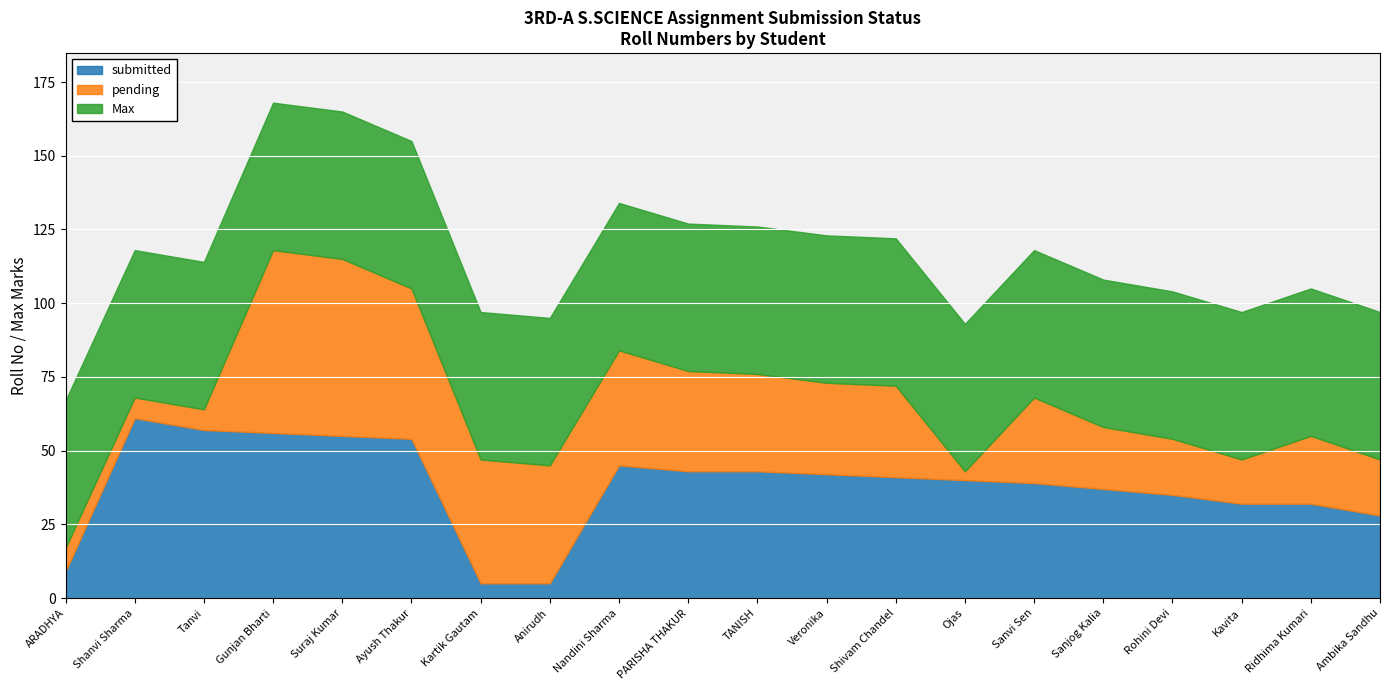

The value of submitted at Ridhima Kumari is 46. True or false?

False